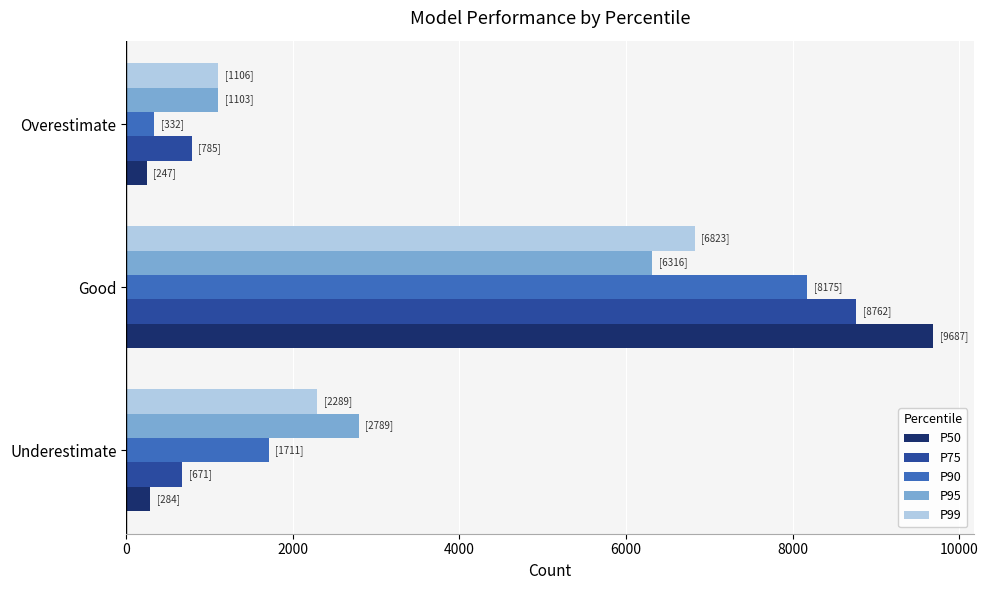

Is it true that P95 equals 6316 at Good?

True